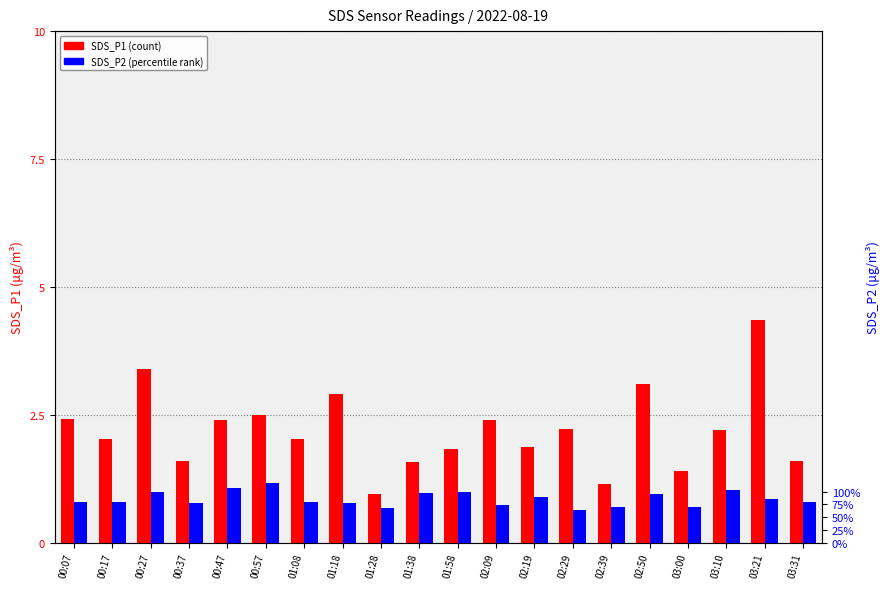

What is the difference between the maximum and minimum values in the SDS_P1 series?

3.4